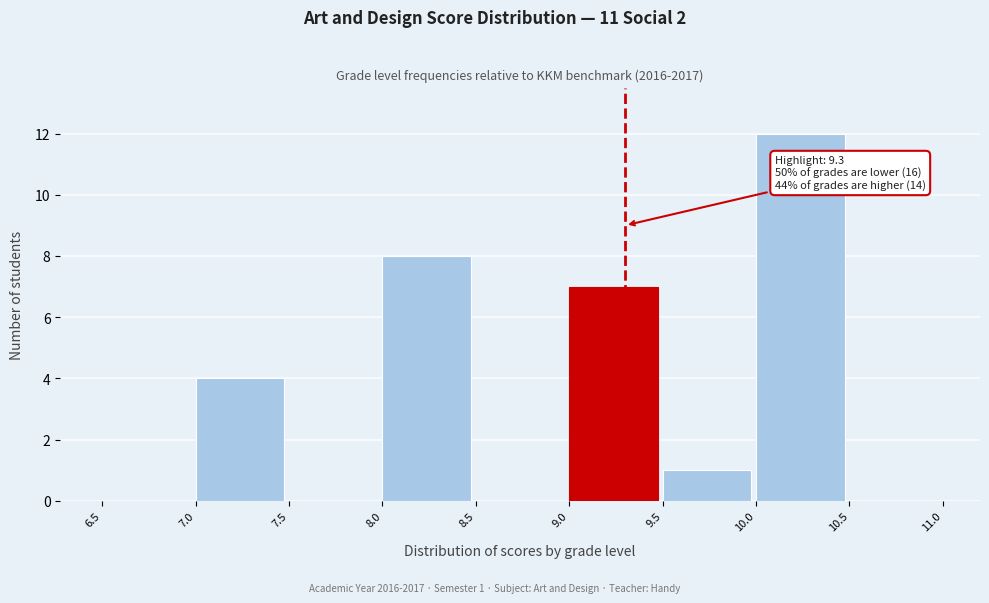

Over which range of the x-axis is the bar tallest?

10.0 to 10.5